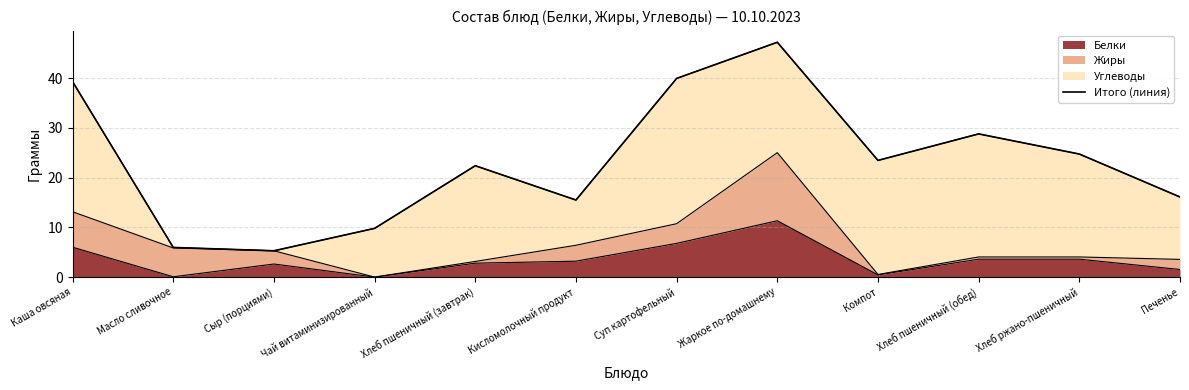

What is the difference between the maximum and minimum values?

41.9